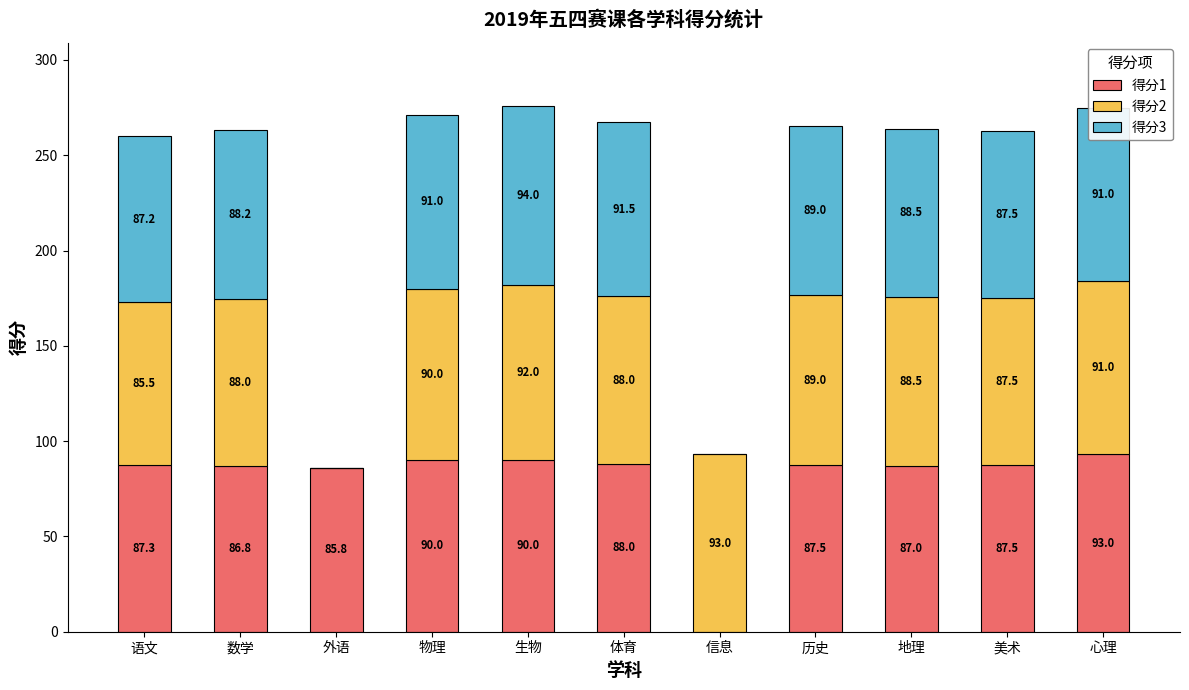

True or false: 得分1 has a value of 90.0 at 生物.

True